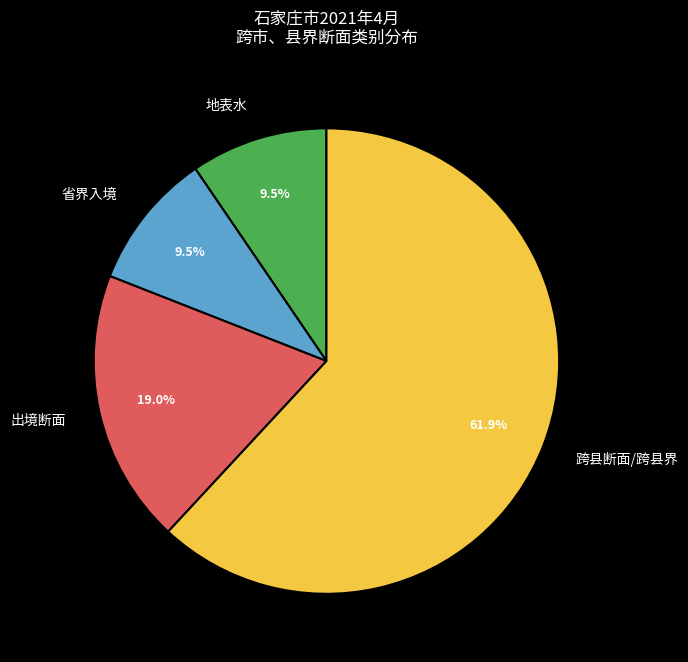

Is there a majority slice in this chart?

Yes